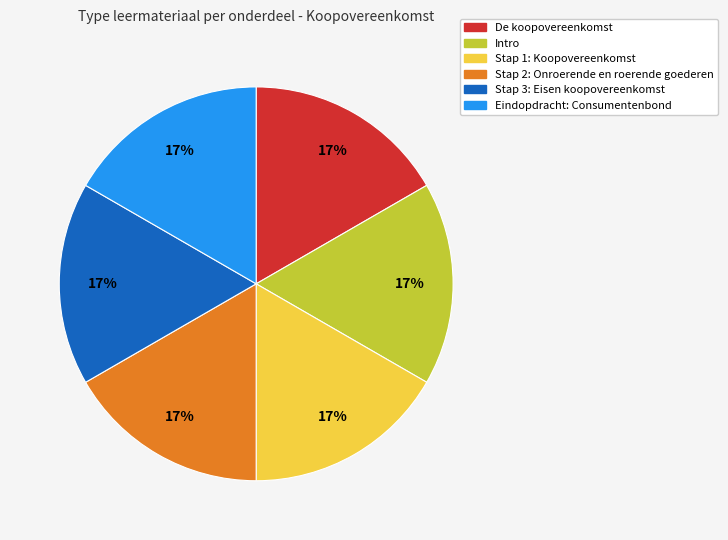

Is De koopovereenkomst the majority of the pie?

No